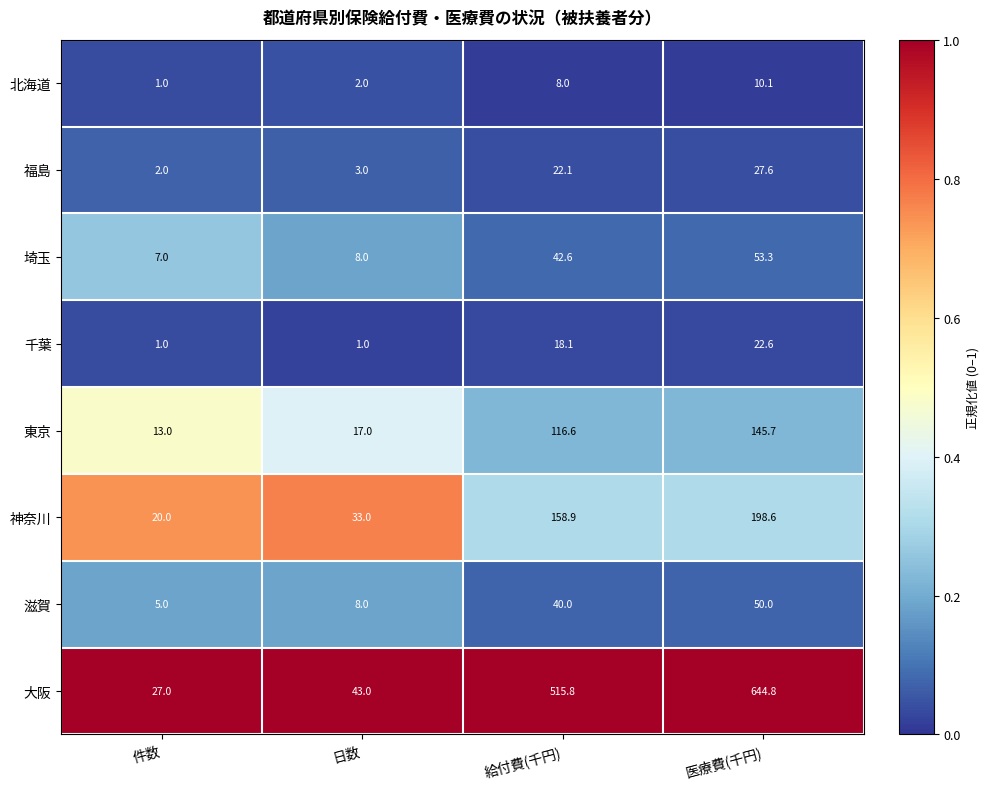

Which series has the largest total across all categories?

大阪